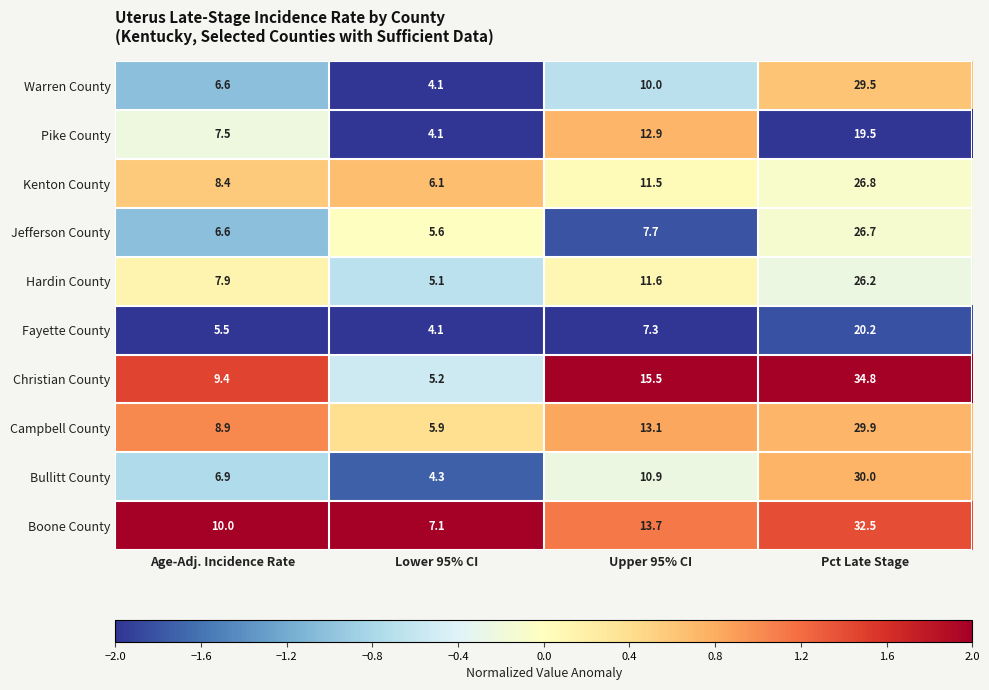

At which category is the sum across all series the highest?

Pct Late Stage